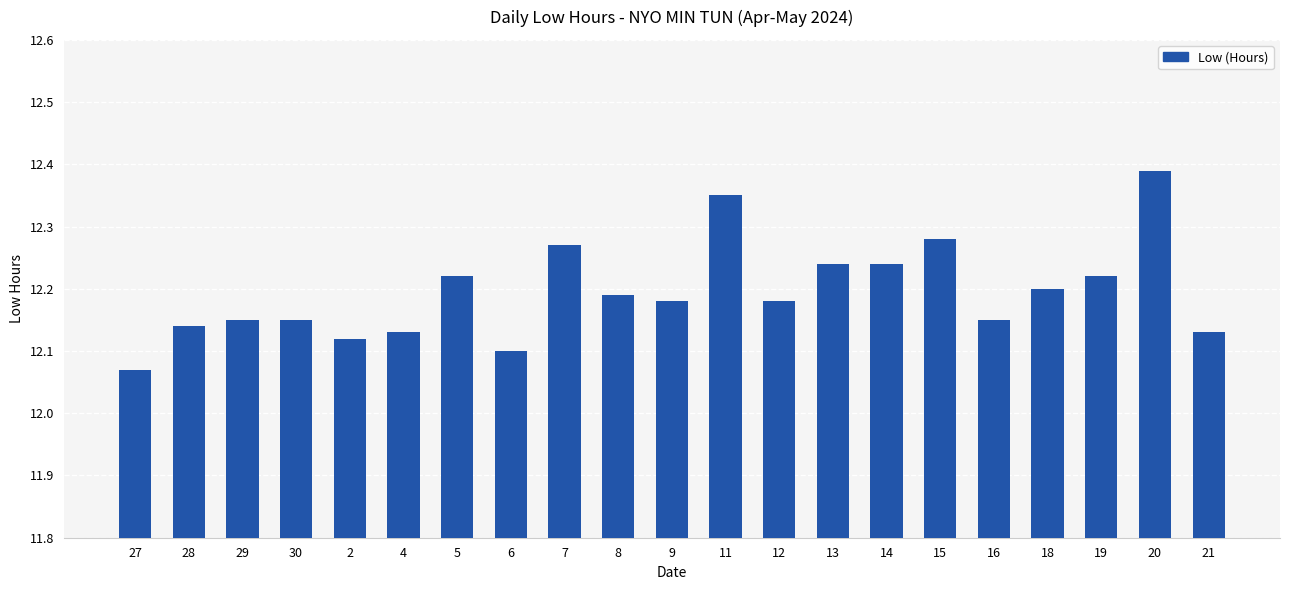

What is the sum of the values at 28 and 9?

24.3